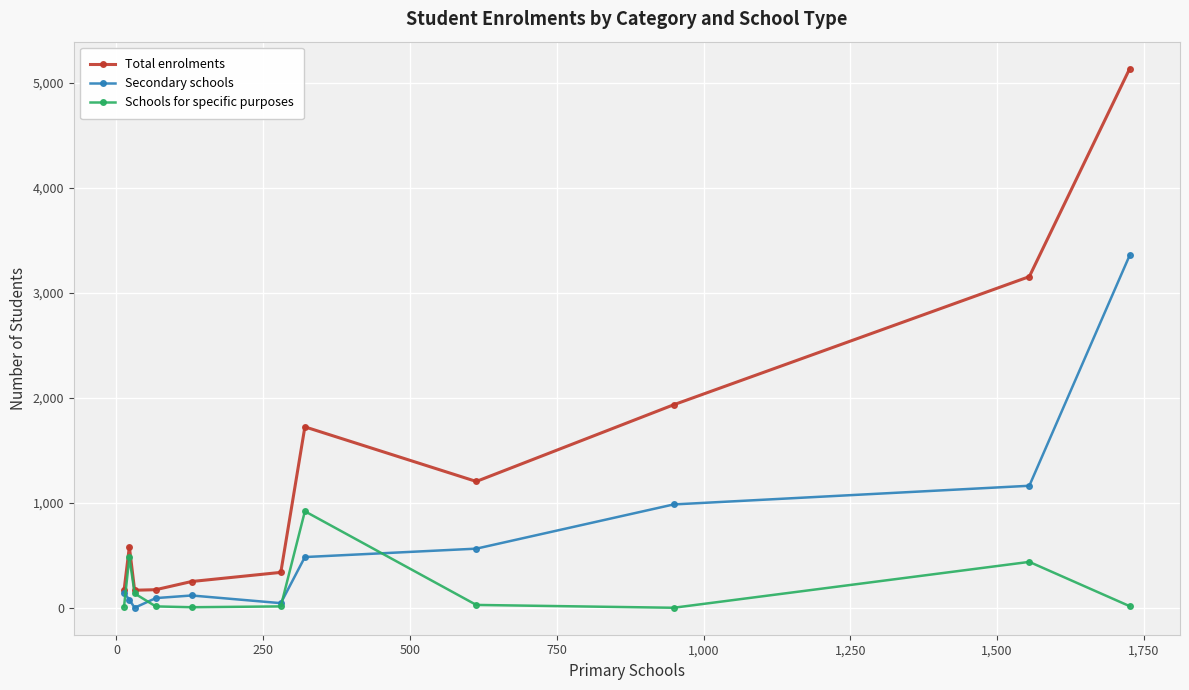

Which series has the largest range (max minus min)?

Total enrolments